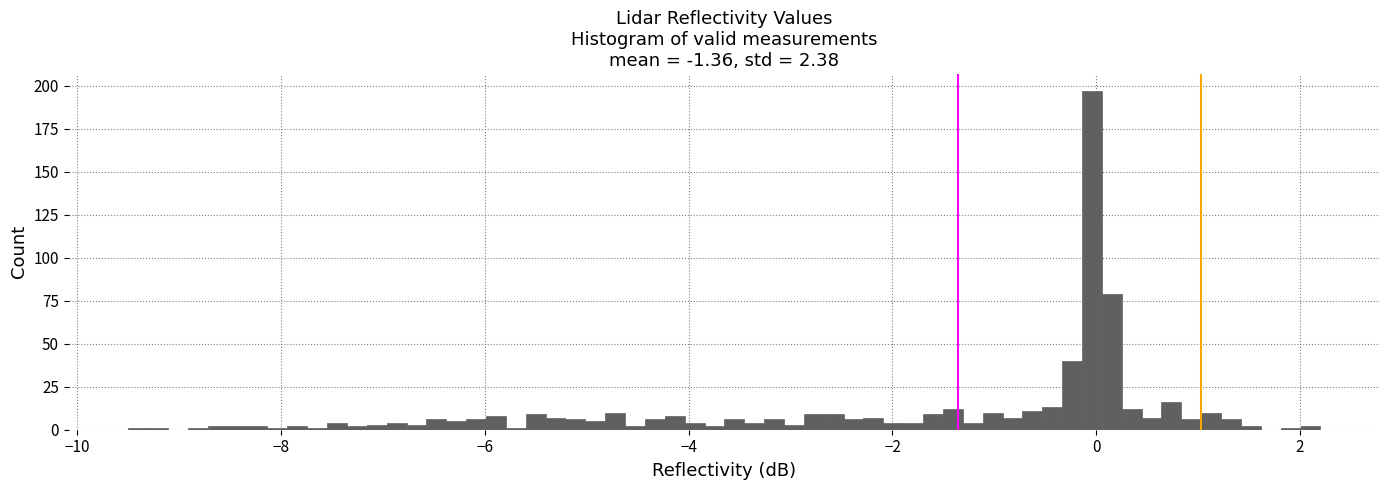

Read against the x-axis, roughly where is the centre of the tallest bar?

0.0